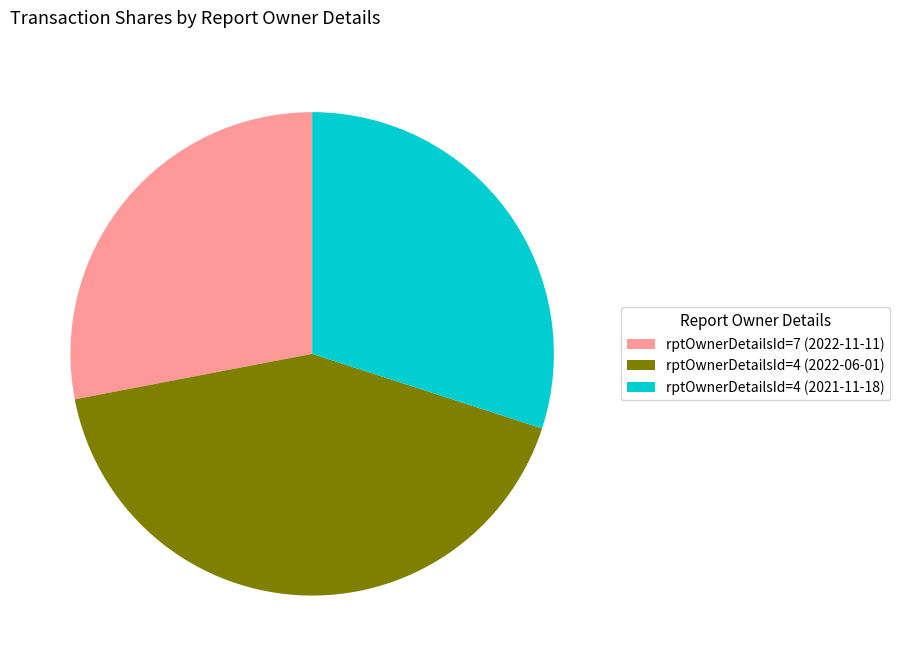

Is it true that rptOwnerDetailsId=4 (2022-06-01) is 42% of the pie?

True